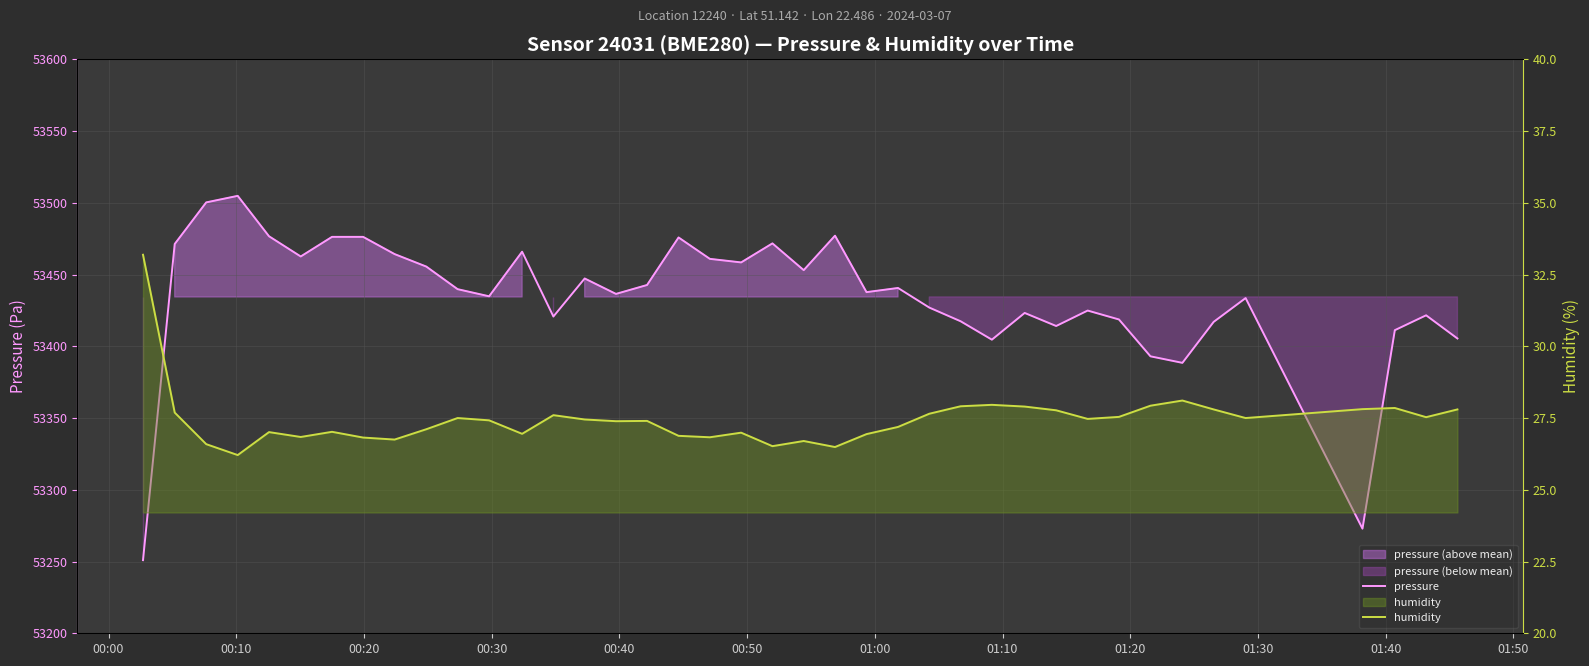

The value of pressure at 00:50 is 36182.7. True or false?

False